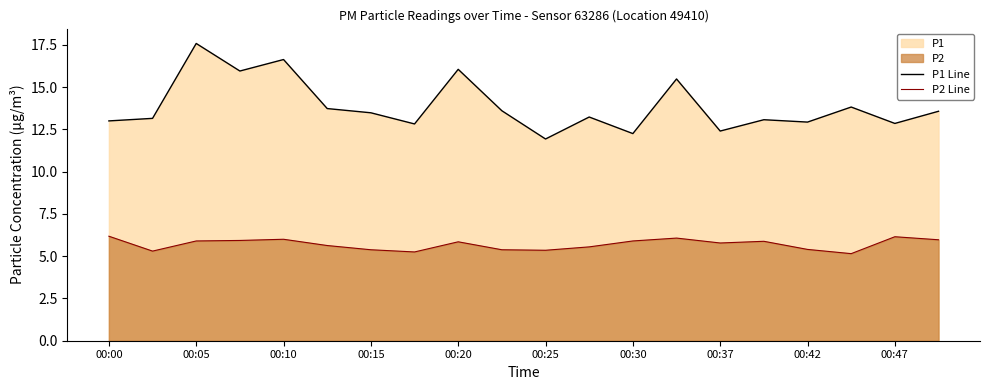

True or false: P1 Line has more than 1 interior local peaks.

True